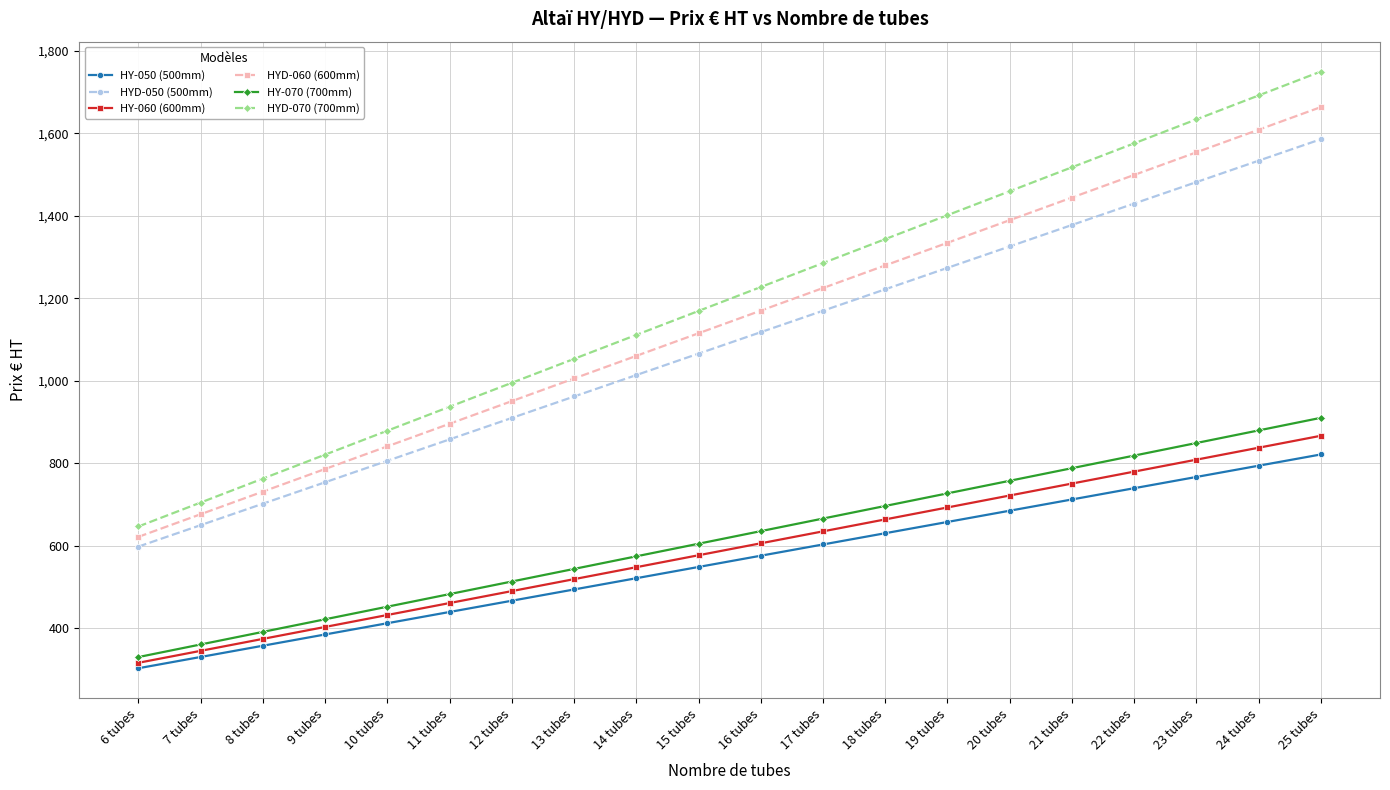

What is the difference between the second highest and second lowest values in the HYD-050 (500mm) series?

884.0